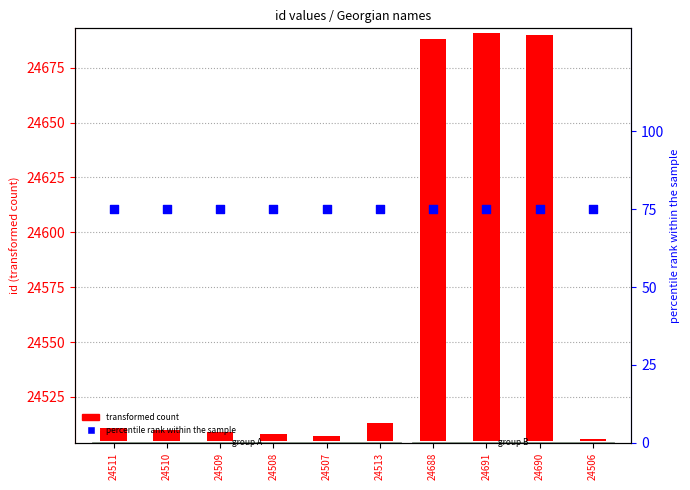

What is the total value across all series at 24507?

77